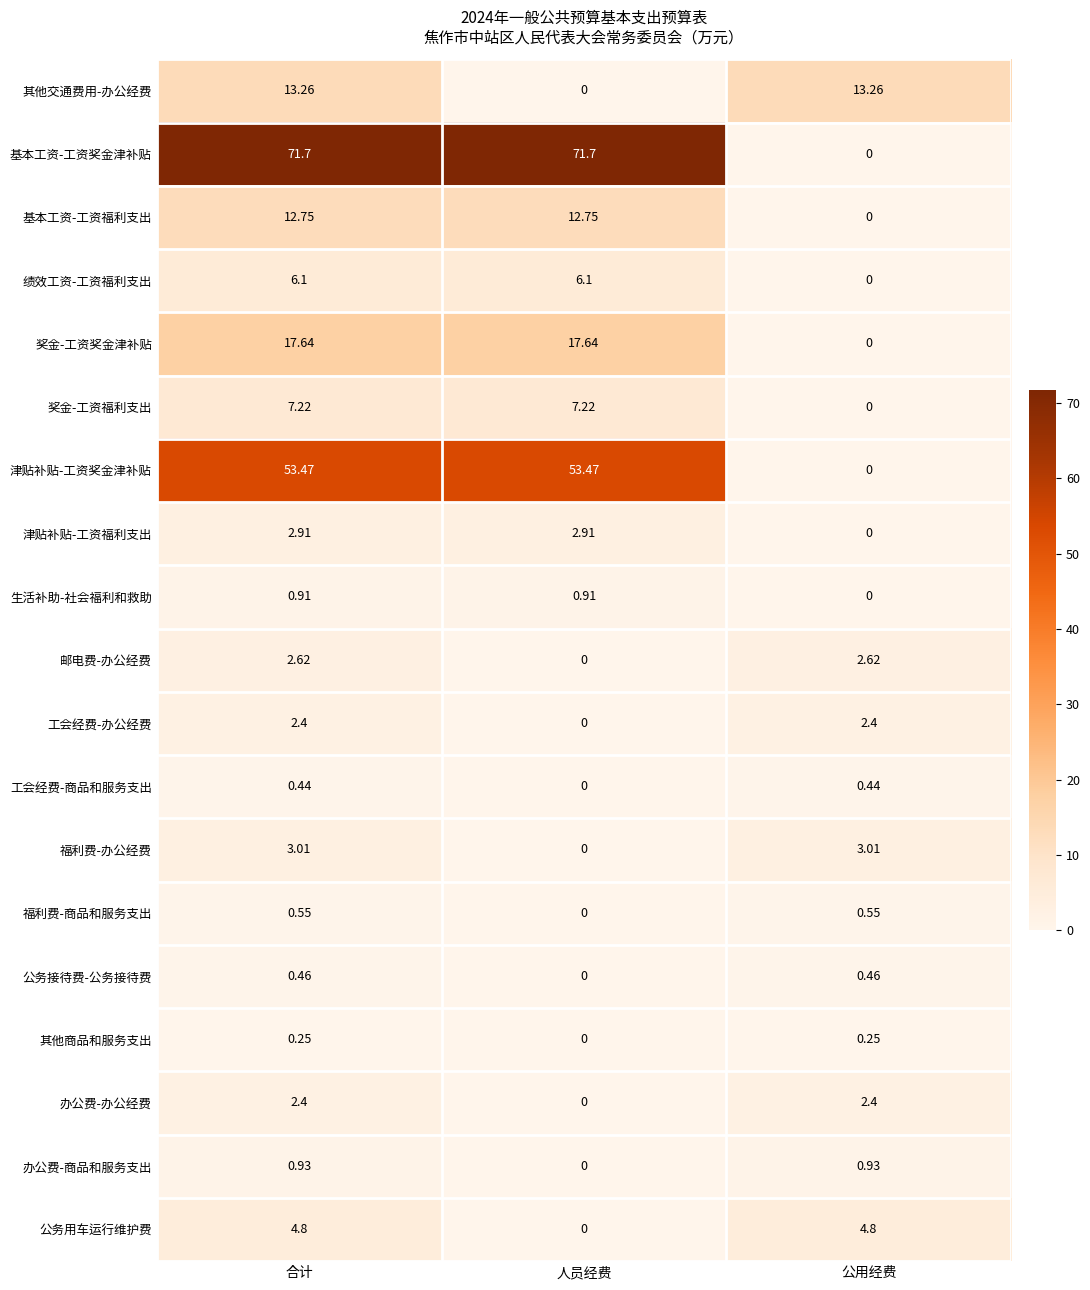

Which series has the largest range (max minus min)?

基本工资-工资奖金津补贴